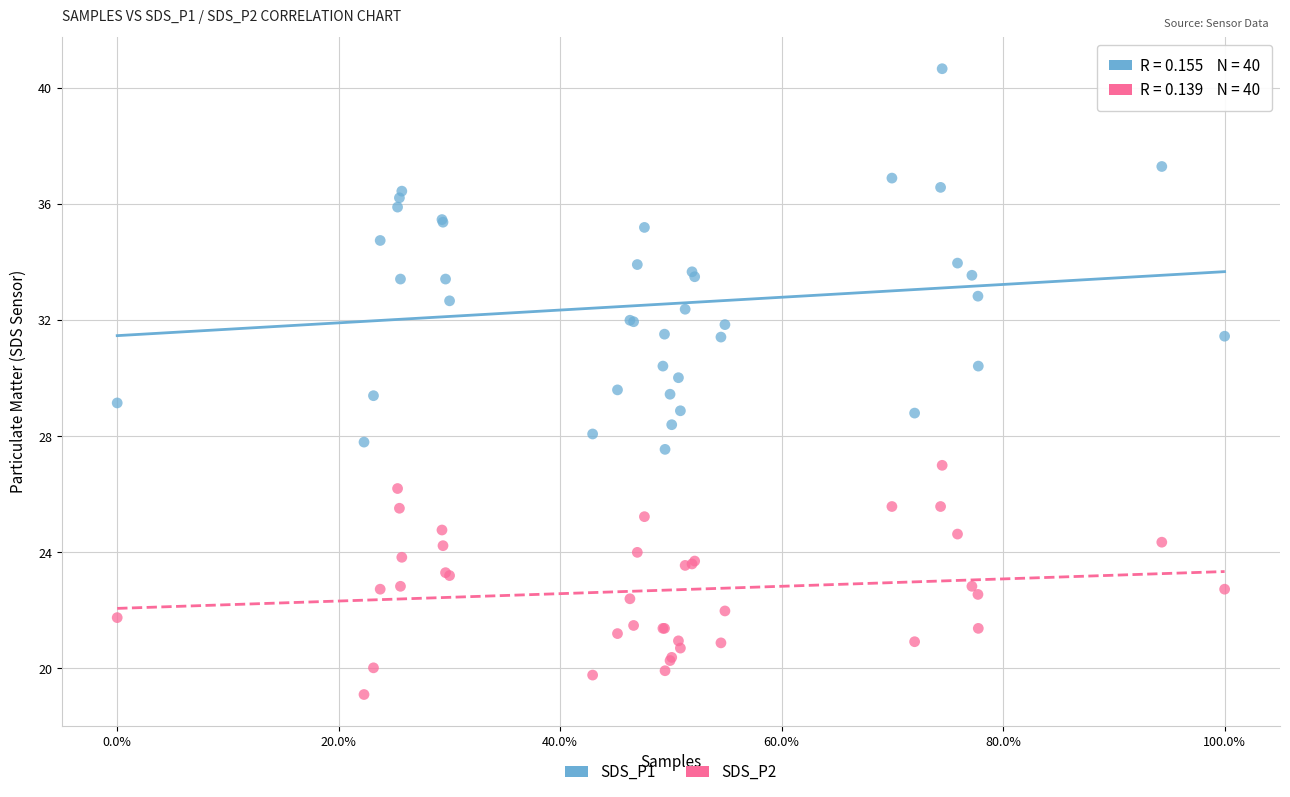

What are all the series names shown in the legend?

SDS_P1, SDS_P2